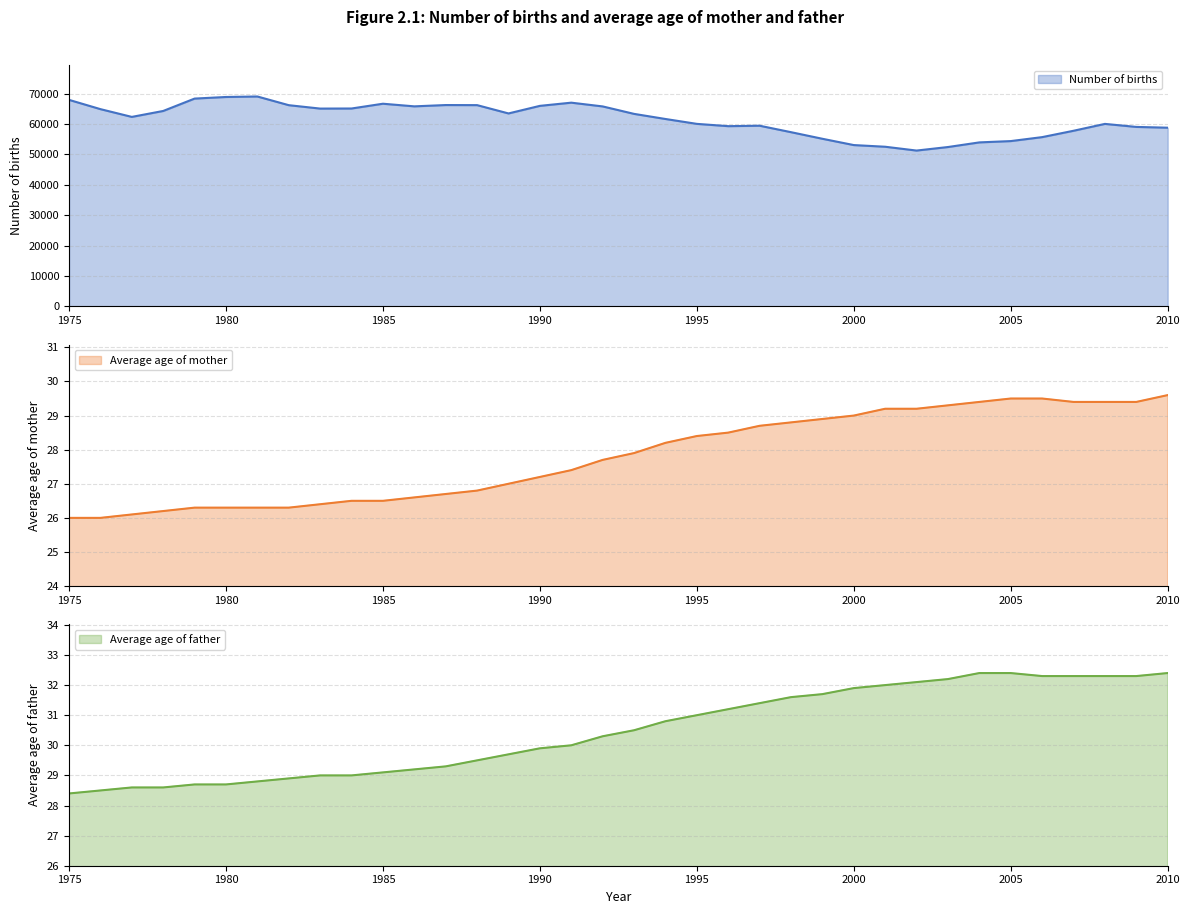

List the series in order of their peak value, lowest first.

Average age of mother, Average age of father, Number of births